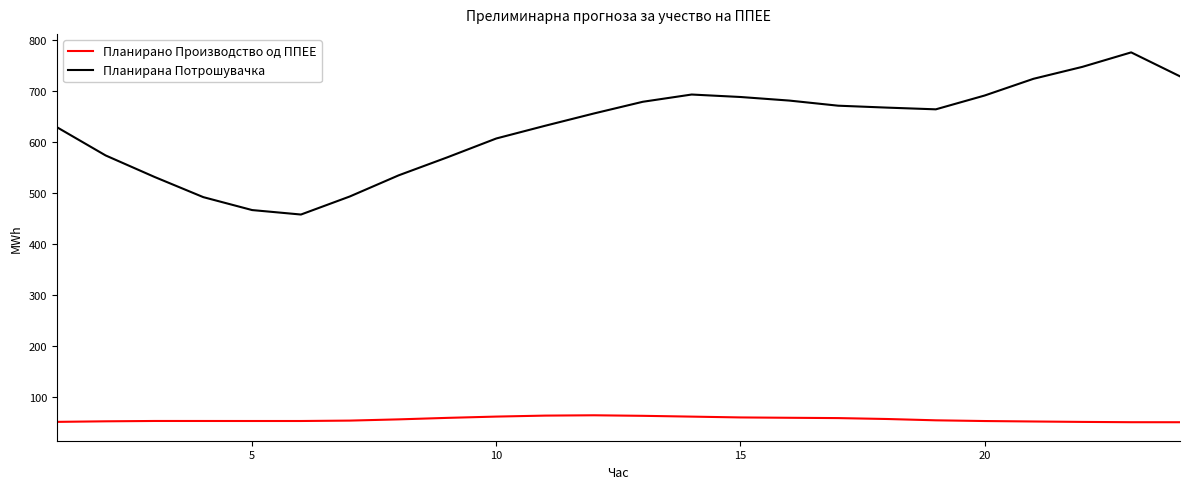

What is the maximum value for Планирана Потрошувачка?

775.0